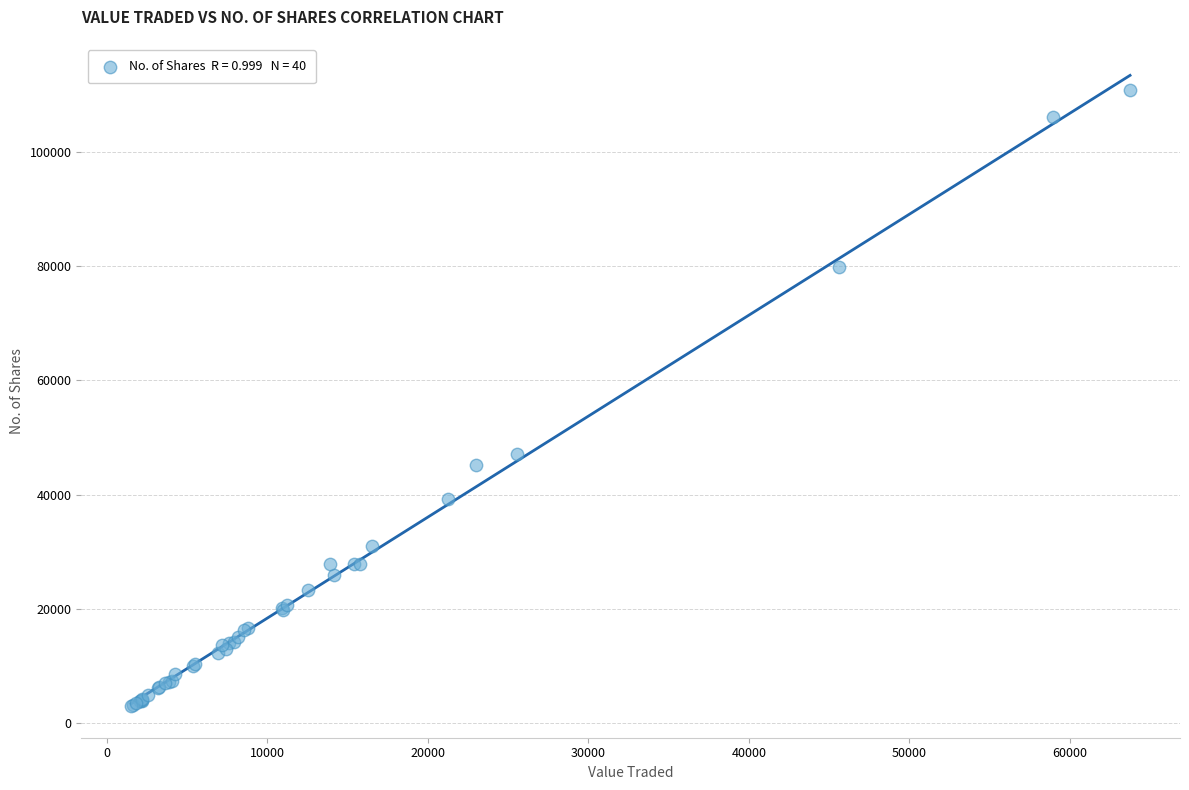

What Y value in the scatter plot is closest to 56878?

47049